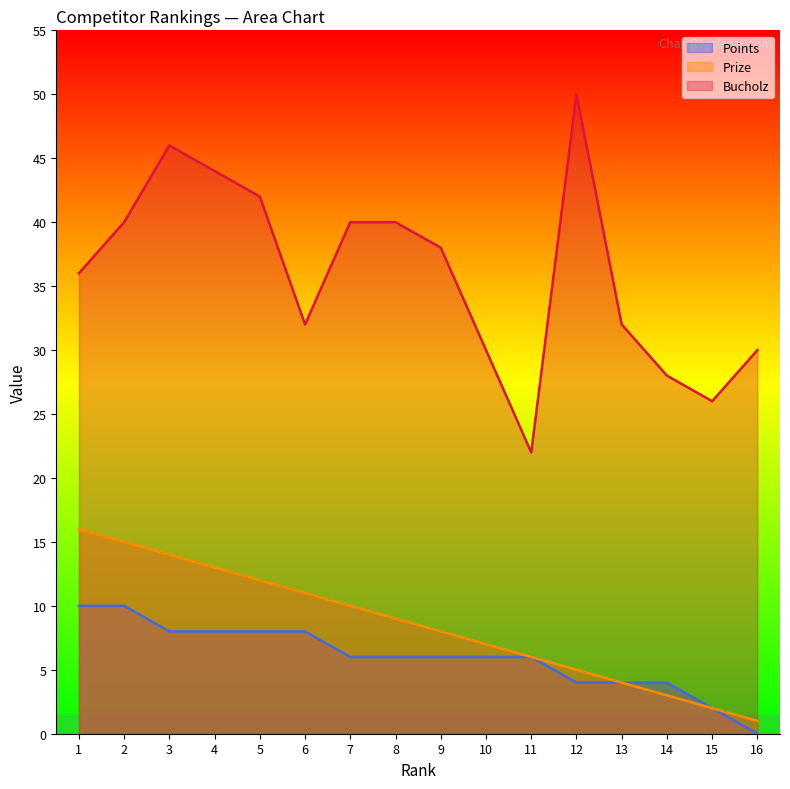

Reading right to left, extract all data points from this chart.

Prize: 16=1	15=2	14=3	13=4	12=5	11=6	10=7	9=8	8=9	7=10	6=11	5=12	4=13	3=14	2=15	1=16
Bucholz: 16=30	15=26	14=28	13=32	12=50	11=22	10=30	9=38	8=40	7=40	6=32	5=42	4=44	3=46	2=40	1=36
Points: 16=0	15=2	14=4	13=4	12=4	11=6	10=6	9=6	8=6	7=6	6=8	5=8	4=8	3=8	2=10	1=10